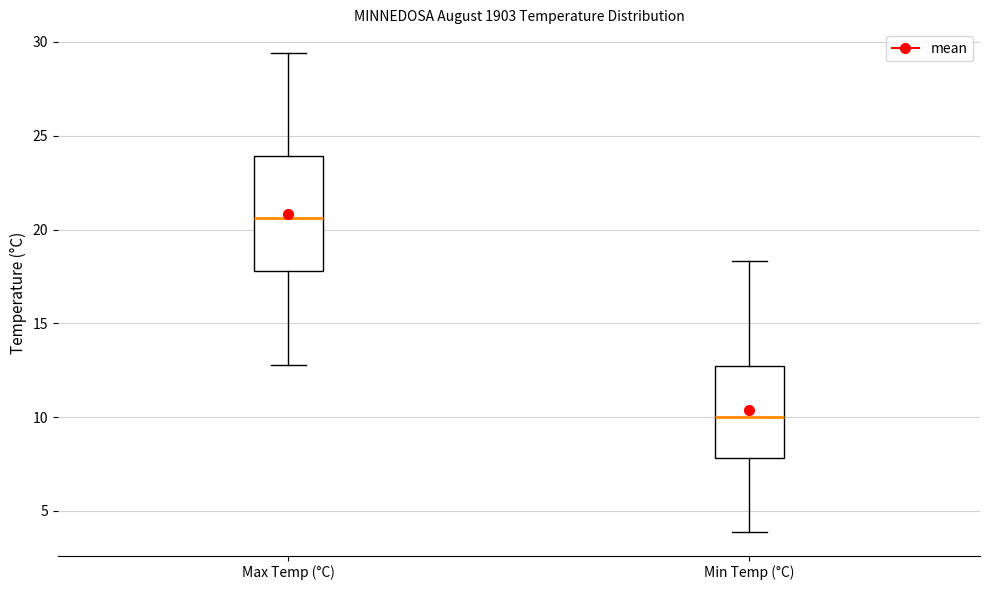

Which box has the lowest median line?

Min Temp (°C)